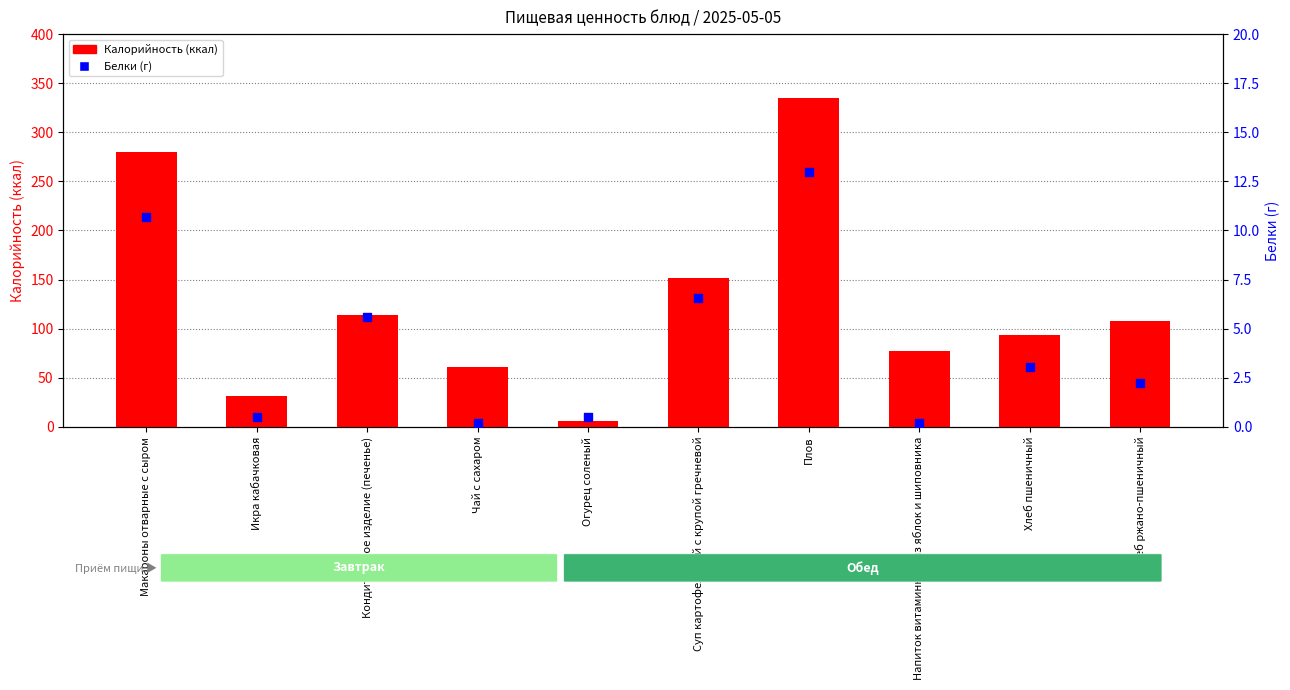

Which series has the largest total across all categories?

Калорийность